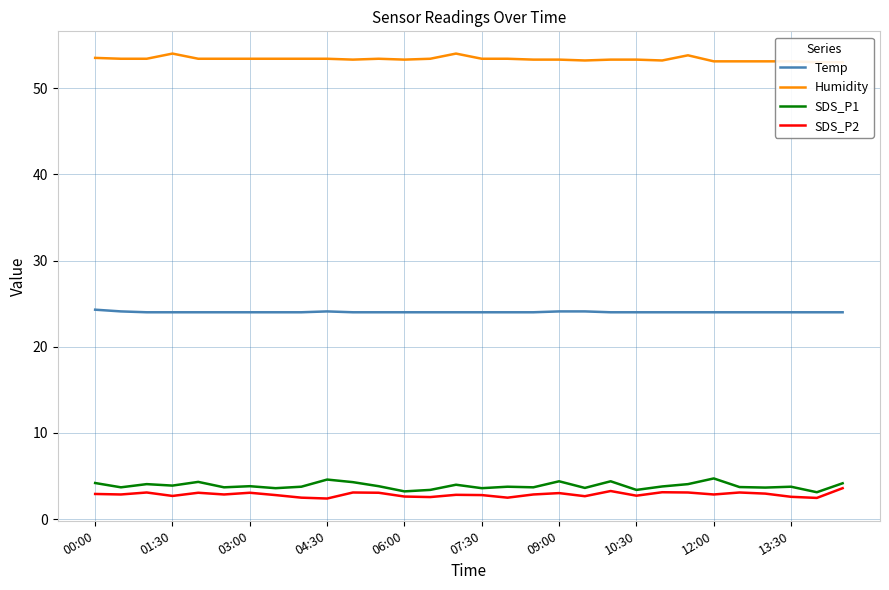

True or false: SDS_P2 and Humidity cross at least once.

False